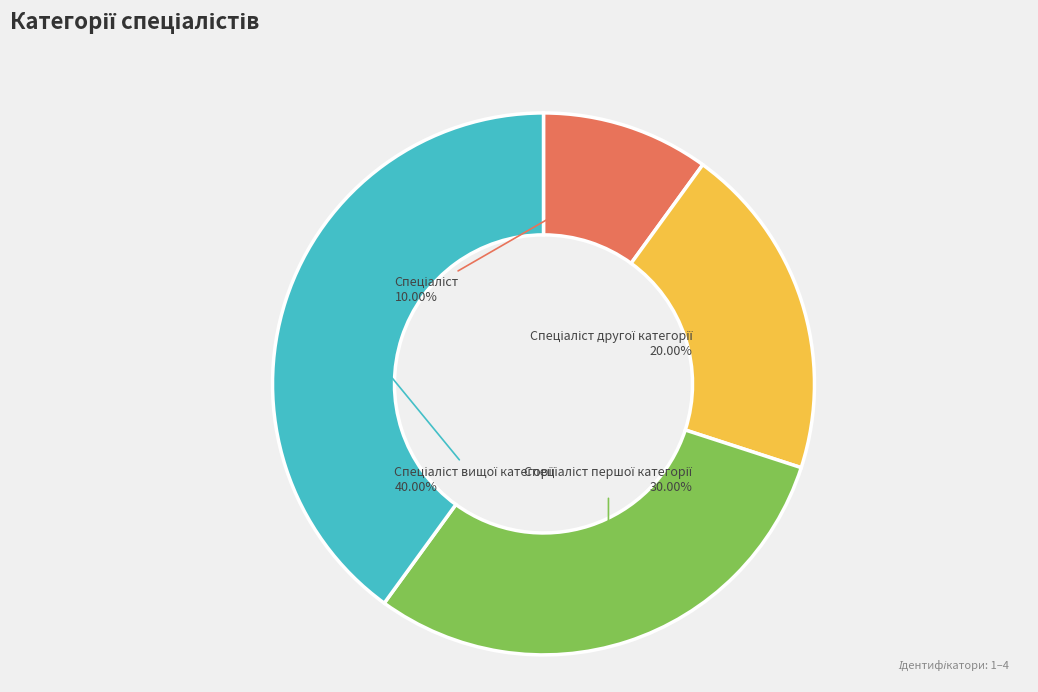

Is there a majority slice in this chart?

No